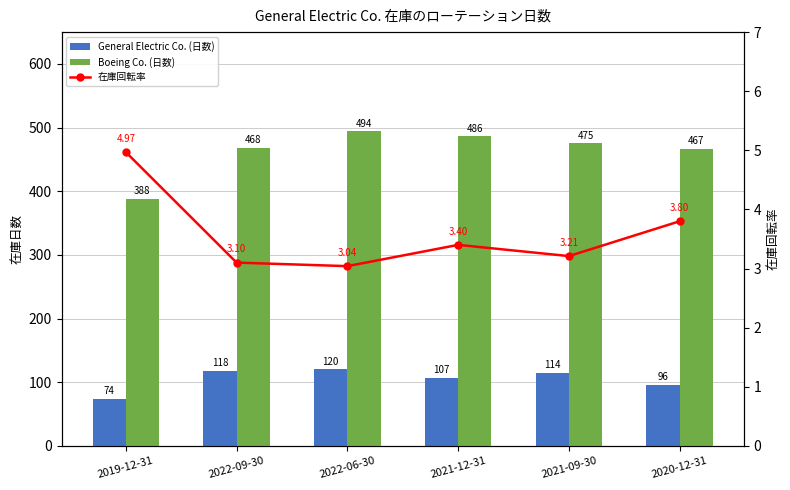

Which label corresponds to the largest value in the chart?

2022-06-30